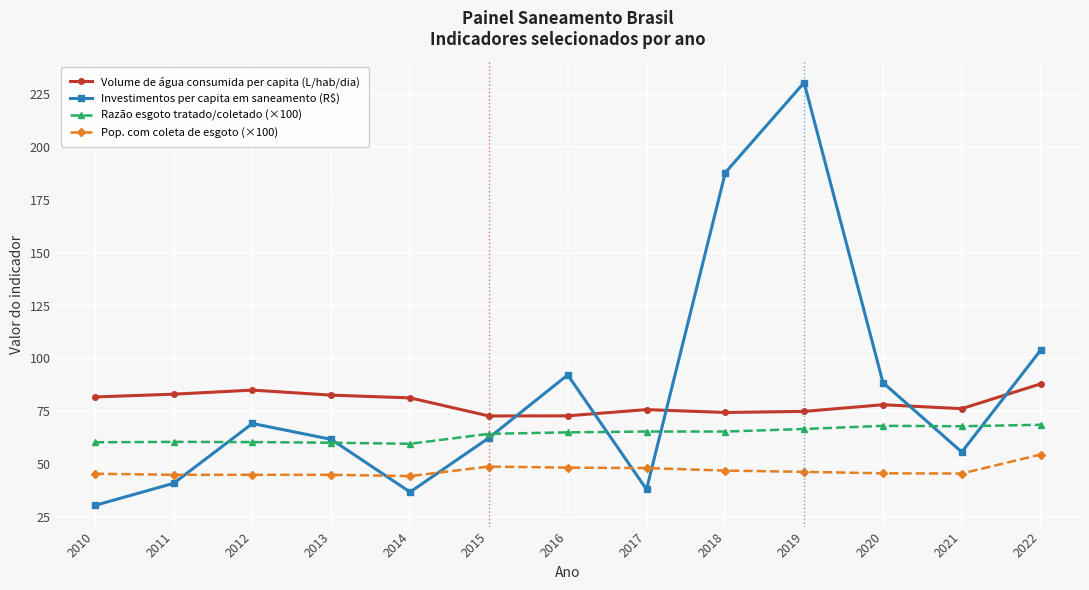

What is the smallest value displayed?

30.3